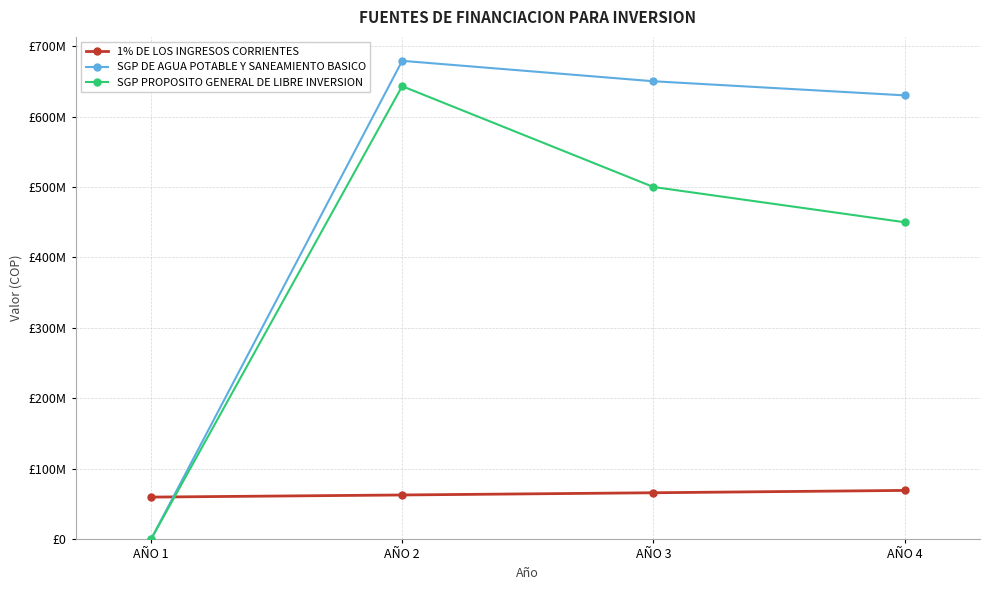

Is this an area chart (filled region under the line)?

No